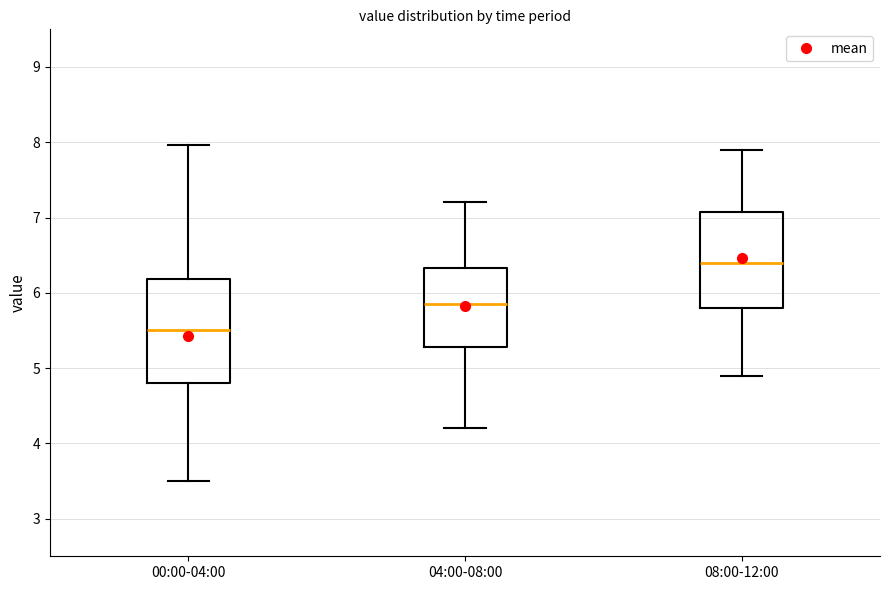

Which box's median line is the highest?

08:00-12:00